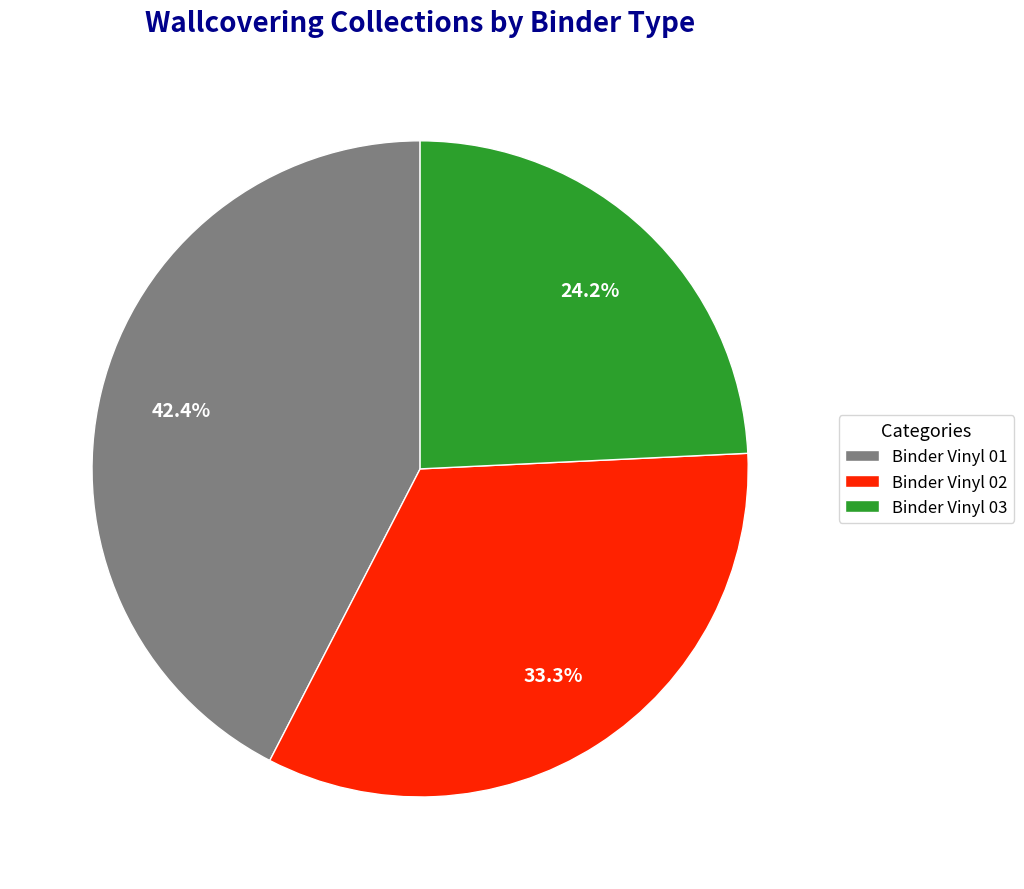

Does any single category account for the majority?

No